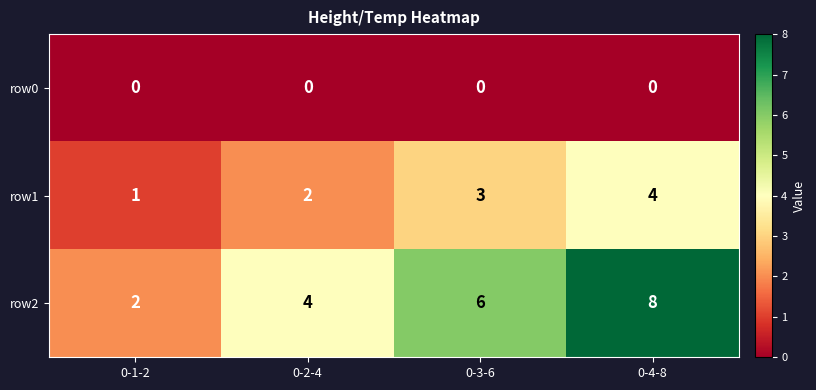

The row2 series shows 2 at 0-4-8. True or false?

False